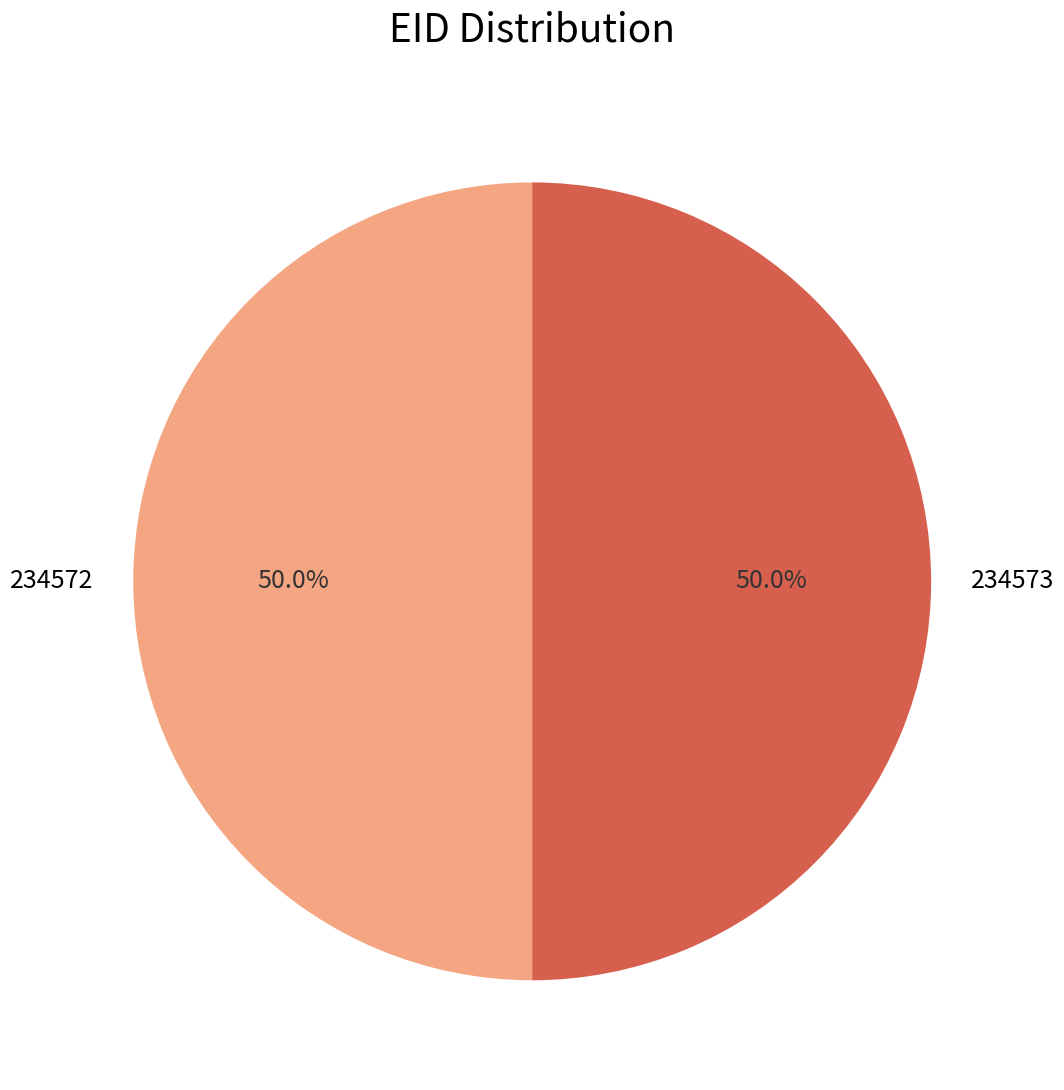

The 234572 slice represents 50% of the pie. True or false?

True